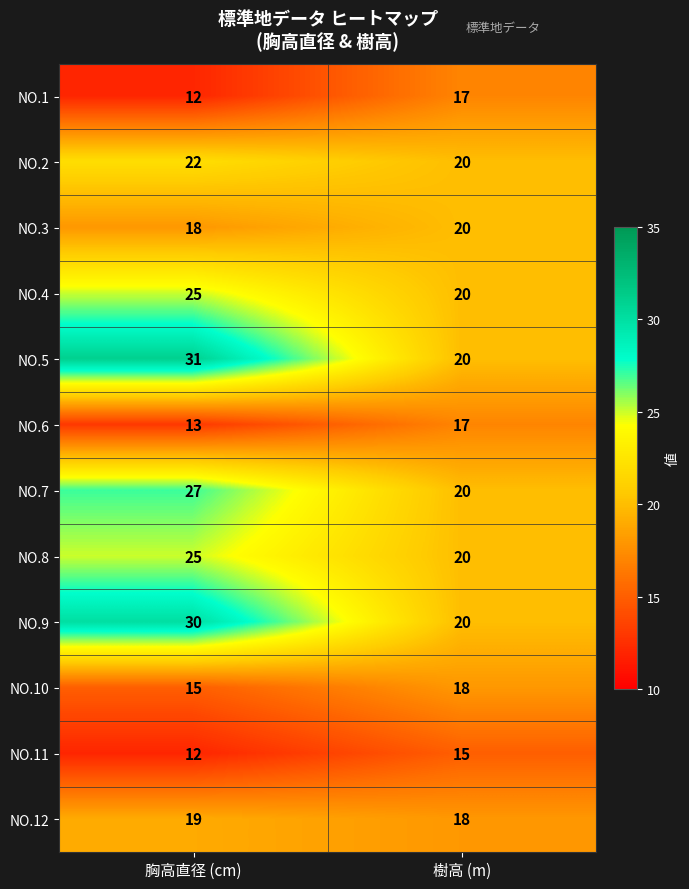

What is the sum of all NO.8 values?

45